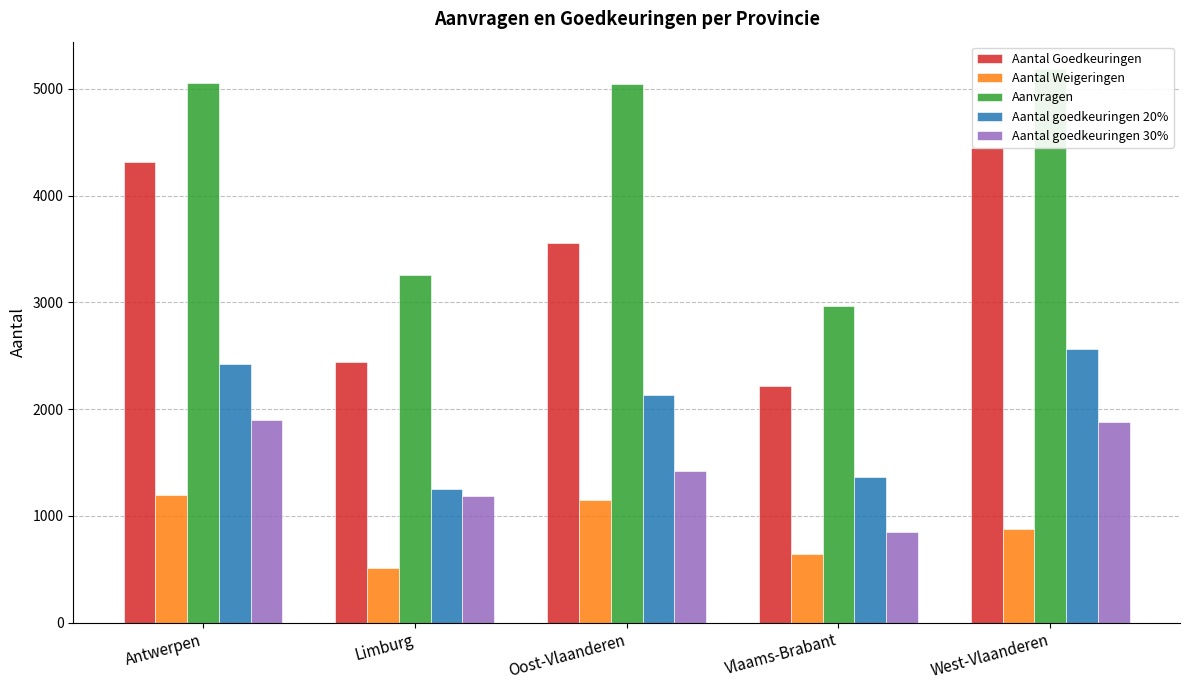

What are all the series names shown in the legend?

Aantal Goedkeuringen, Aantal Weigeringen, Aanvragen, Aantal goedkeuringen 20%, Aantal goedkeuringen 30%